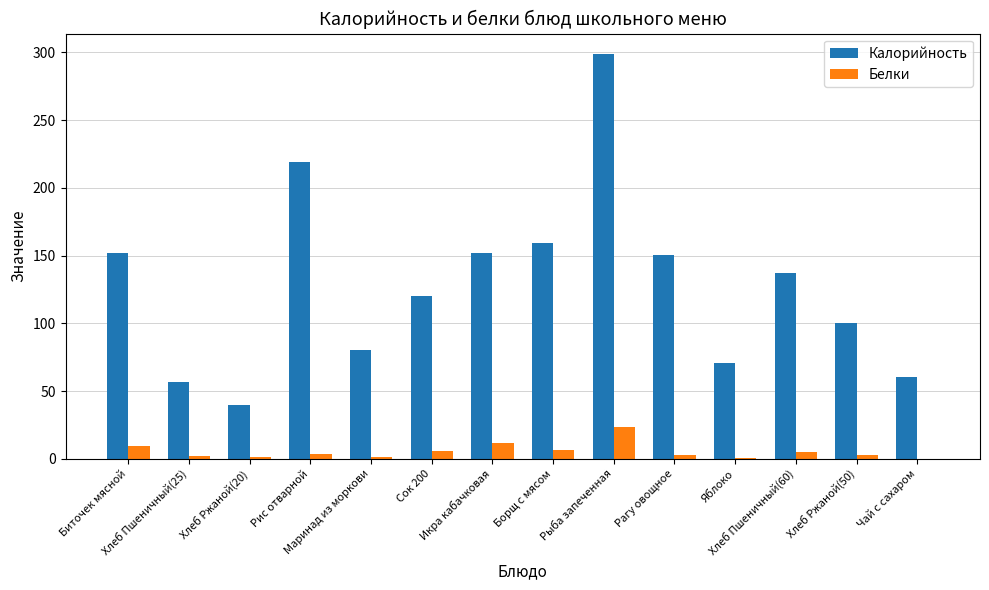

Which series has the largest total across all categories?

Калорийность